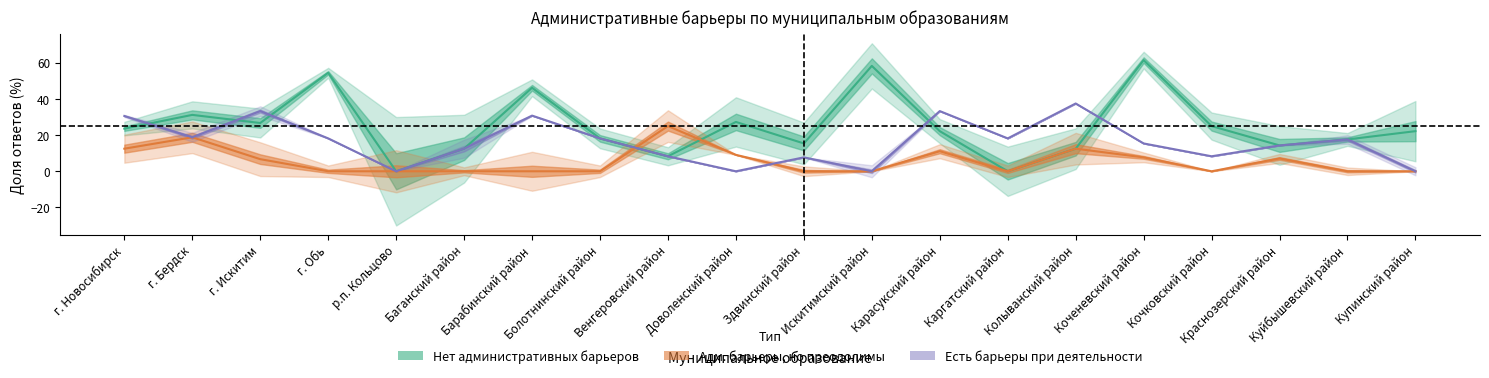

Where is the first local minimum for Административные барьеры есть, но они преодолимы?

г. Бердск